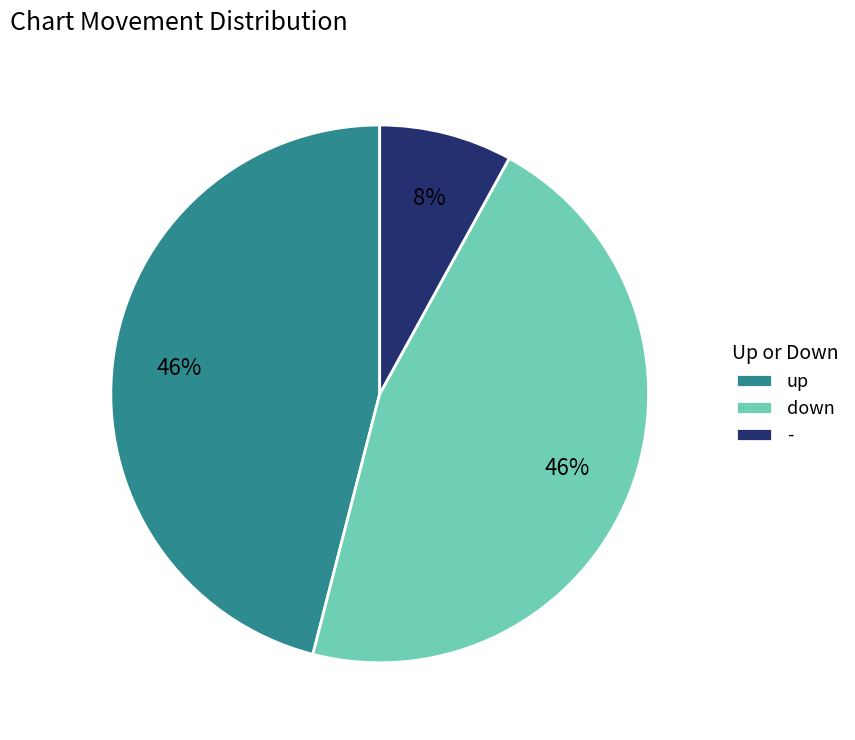

To the nearest percent, what percentage of the pie is down?

46%